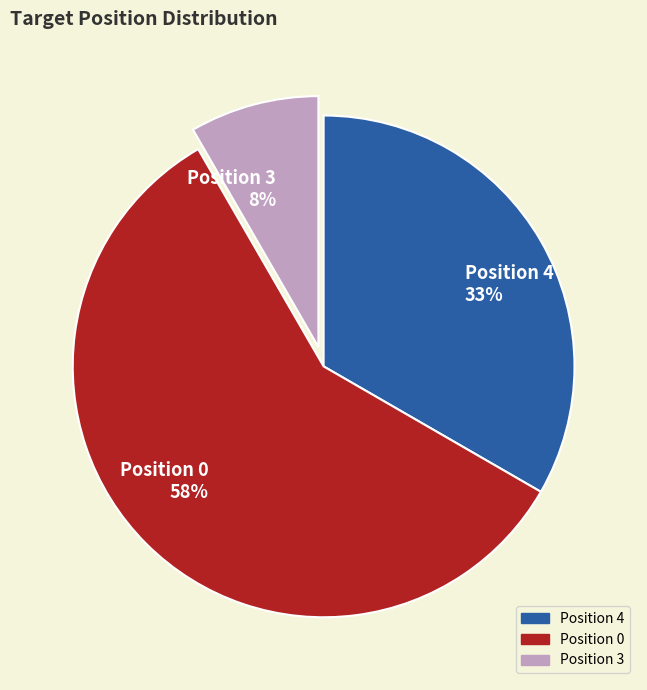

Does any single category account for the majority?

Yes